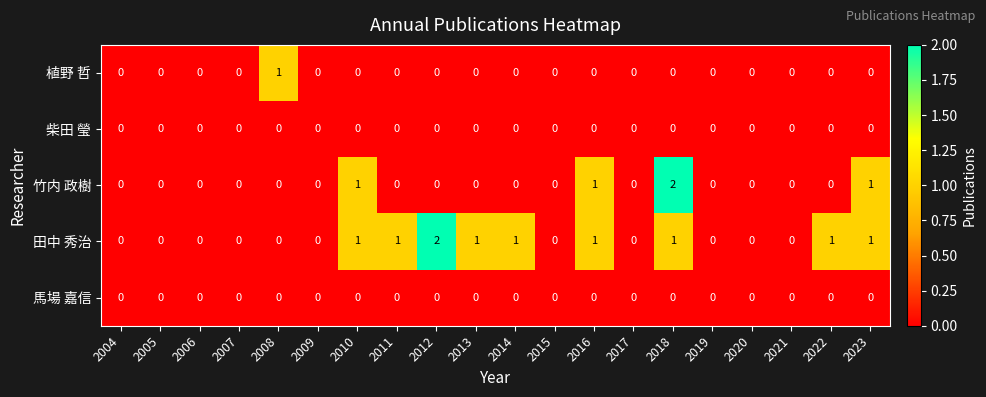

What is the sum of all 竹内 政樹 values?

5